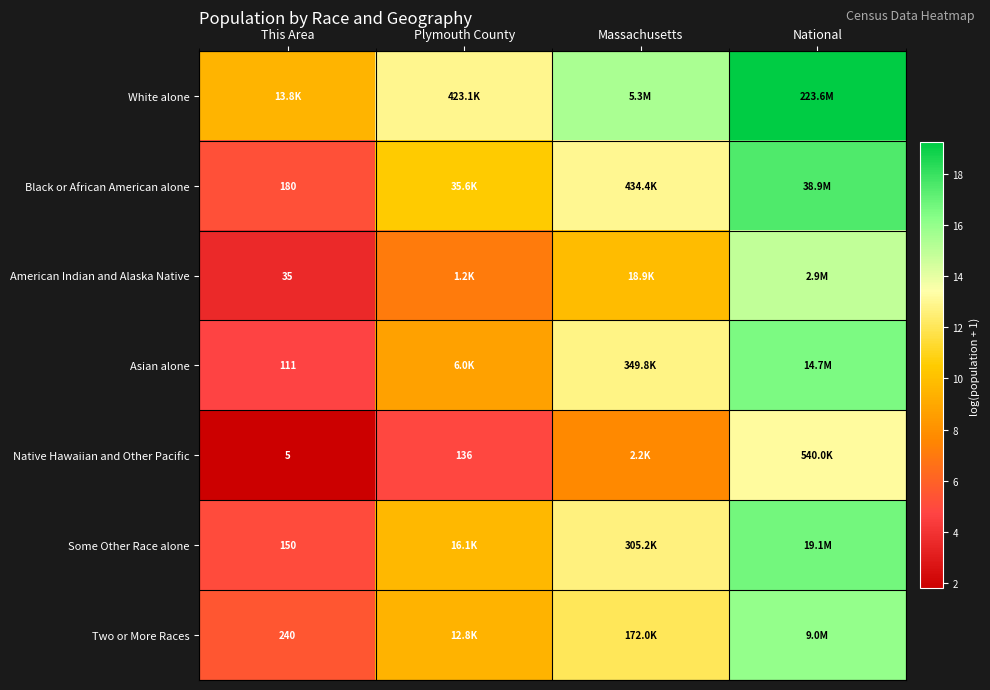

Where is White alone nearest to the value 14?

Plymouth County